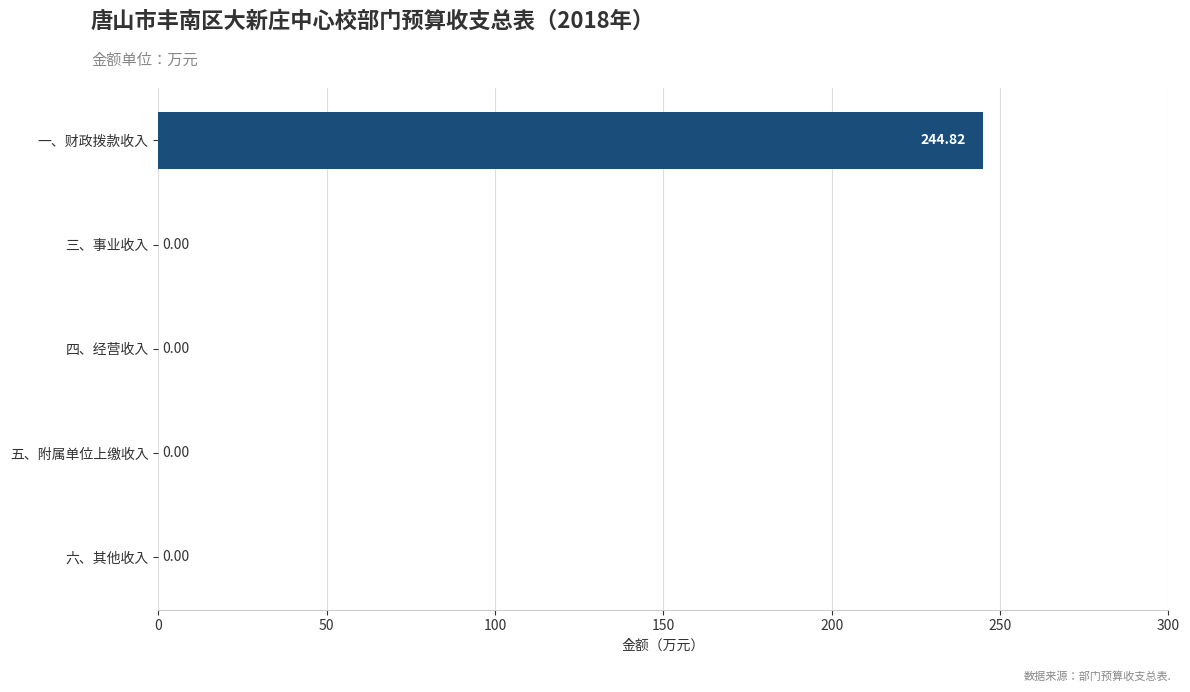

Are the bars horizontal?

Yes